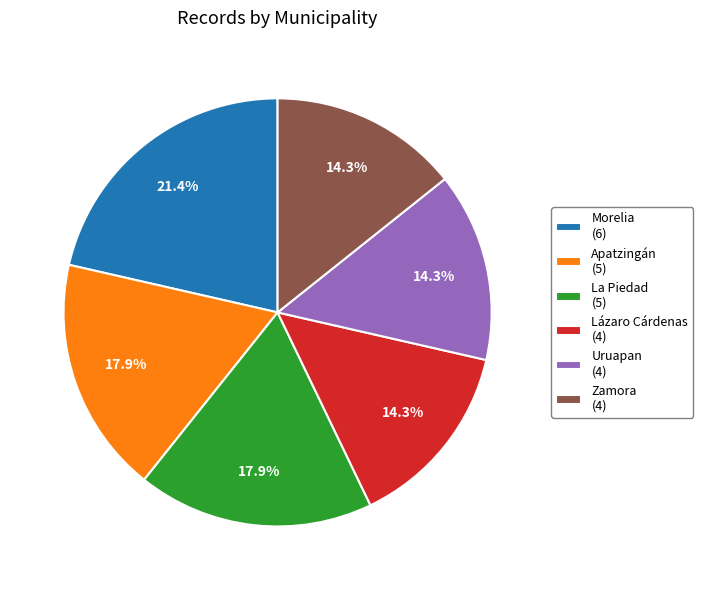

Which category has the biggest portion of the pie?

Morelia